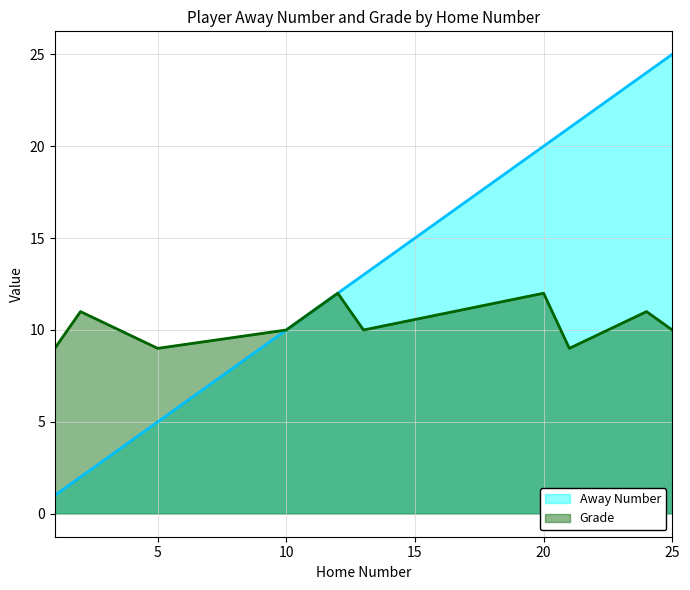

True or false: Away Number has a value of 0 at 1.

False